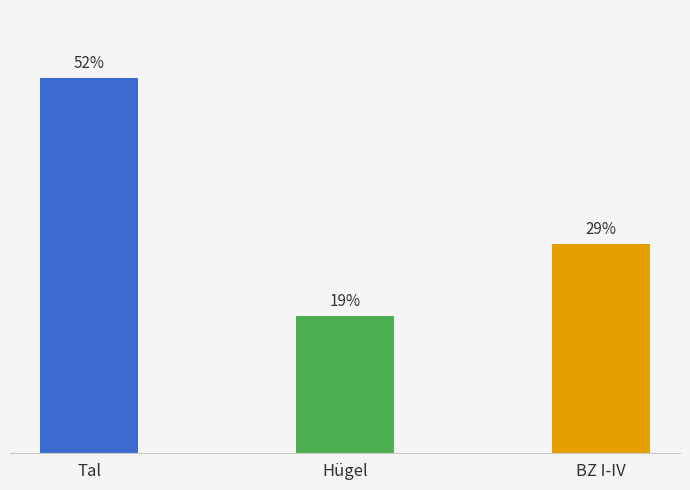

Does the chart contain any negative values?

No